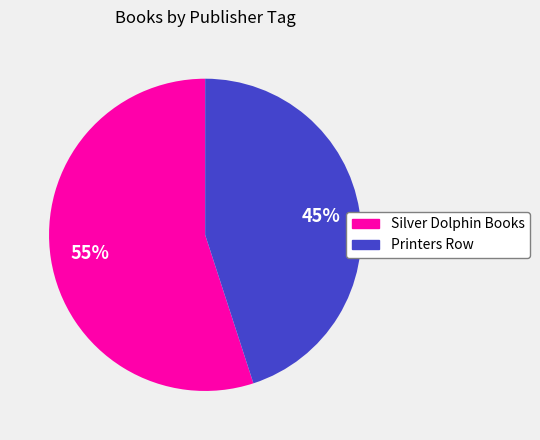

Which slice represents more than half of the pie?

Silver Dolphin Books